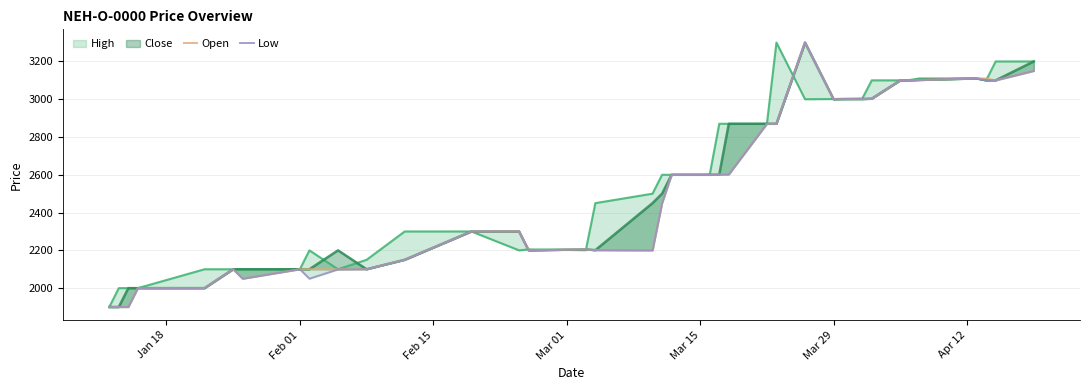

True or false: Low and Open intersect in this chart.

False